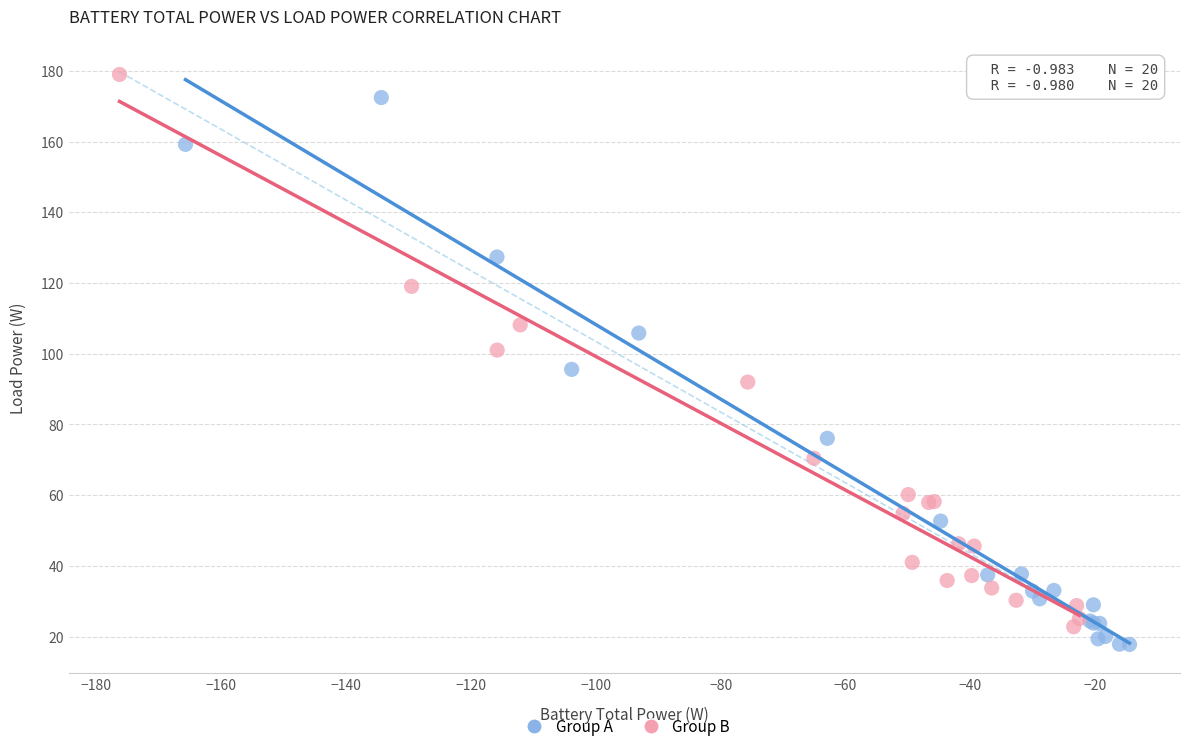

What are all the series names shown in the legend?

Group A, Group B